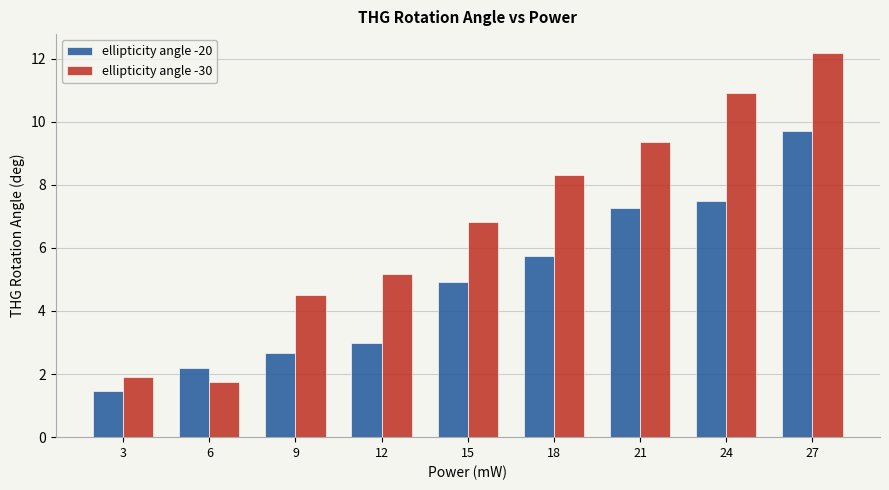

The ellipticity angle -30 series shows 17.8 at 27. True or false?

False